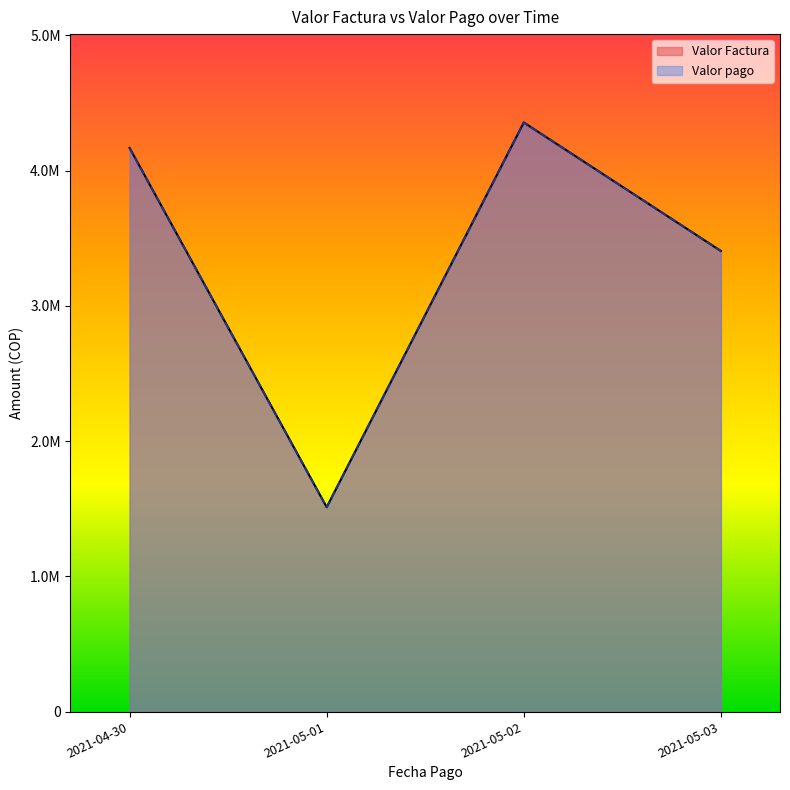

True or false: Valor Factura and Valor pago cross at least once.

False